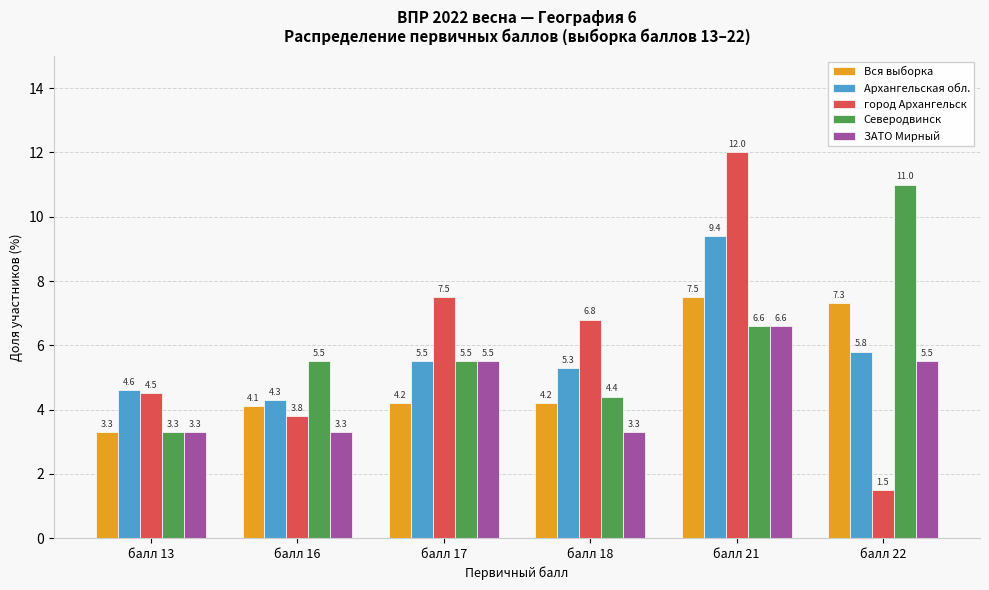

What is the spread (max minus min) of values at балл 17?

3.3